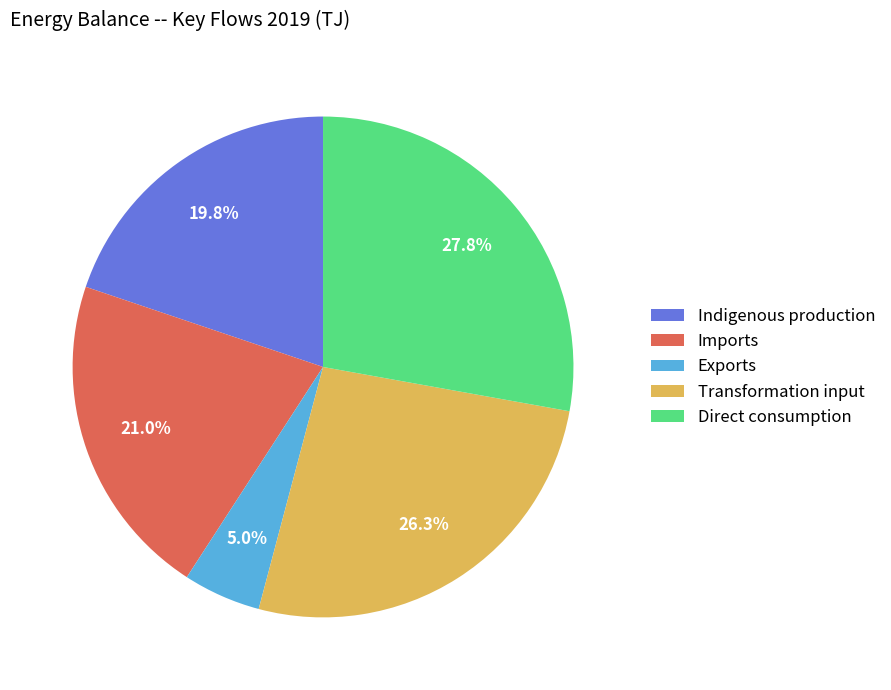

Between Direct consumption and Transformation input, which is larger?

Direct consumption